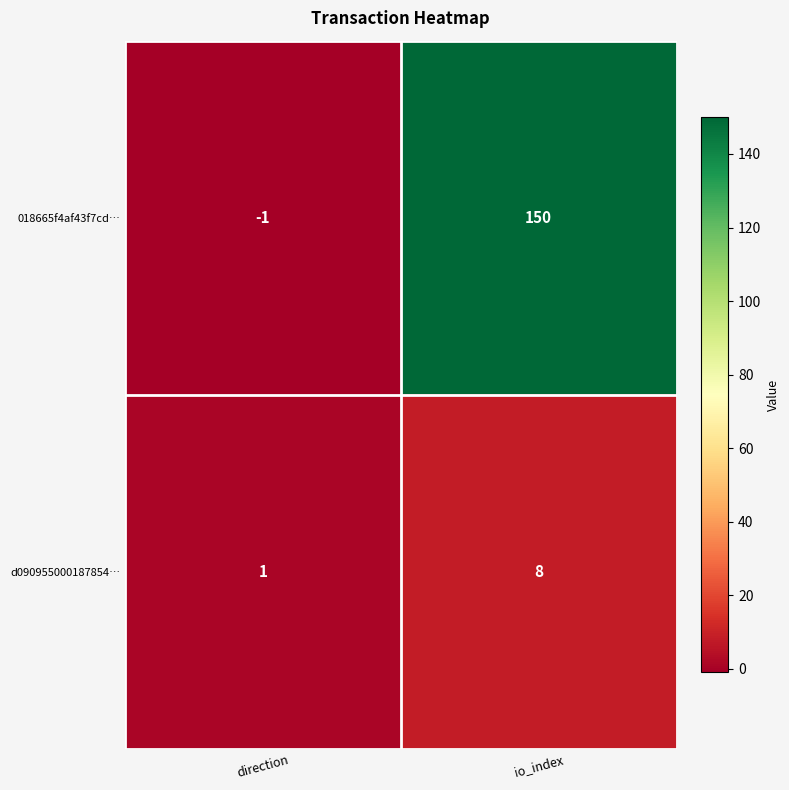

Between direction and io_index, which series saw the biggest shift?

018665f4af43f7cd…